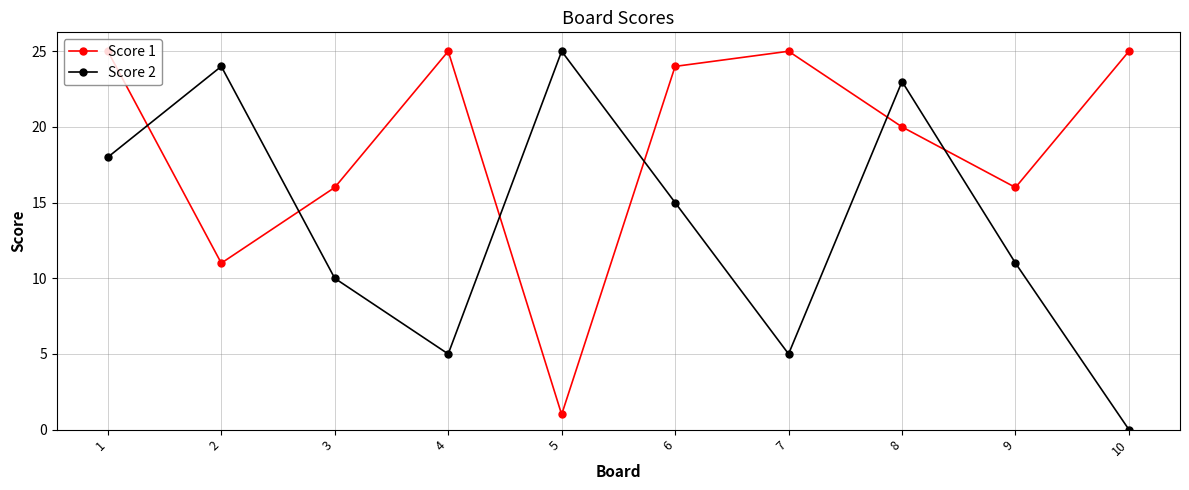

The value of Score 1 at 5 is 1. True or false?

True